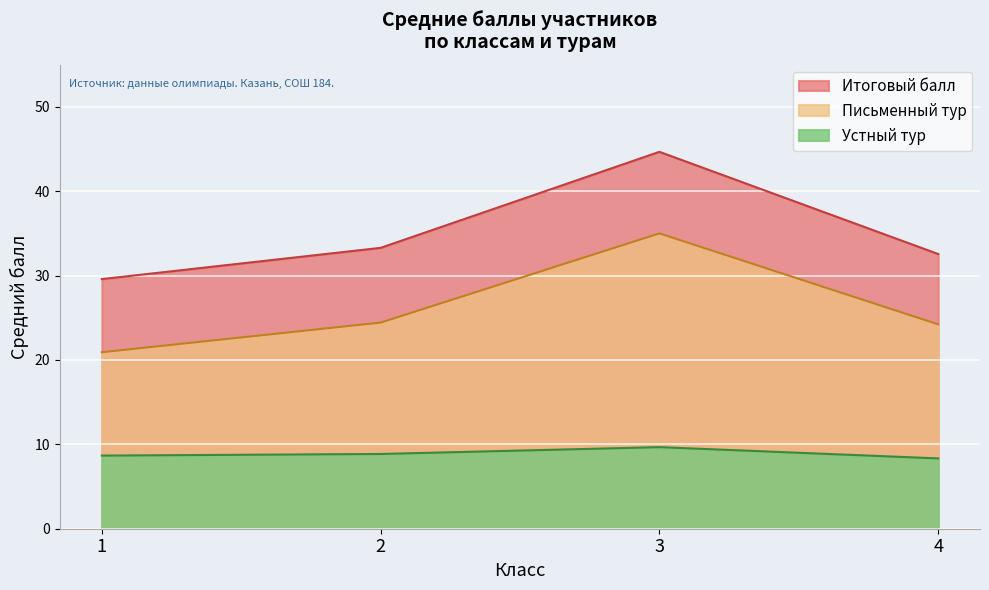

How many interior local peaks does the Письменный тур series have?

1